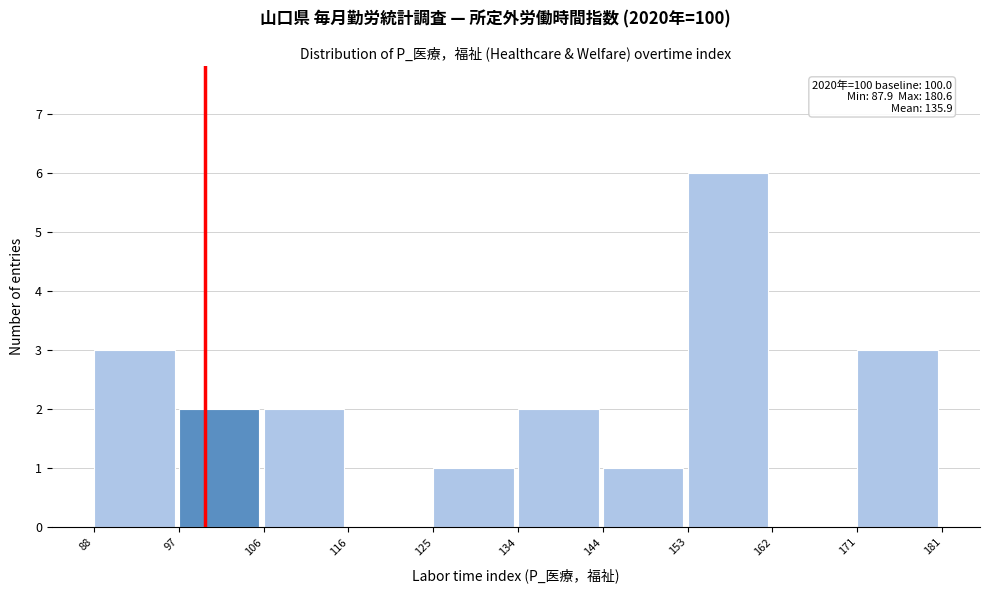

Over which range of the x-axis is the bar tallest?

153 to 162